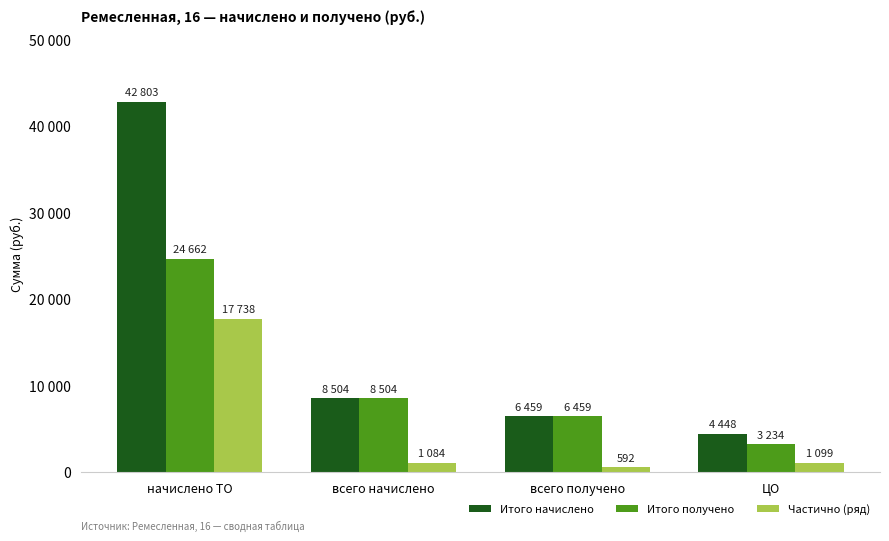

Where does the Итого начислено series first go above 8504?

начислено ТО